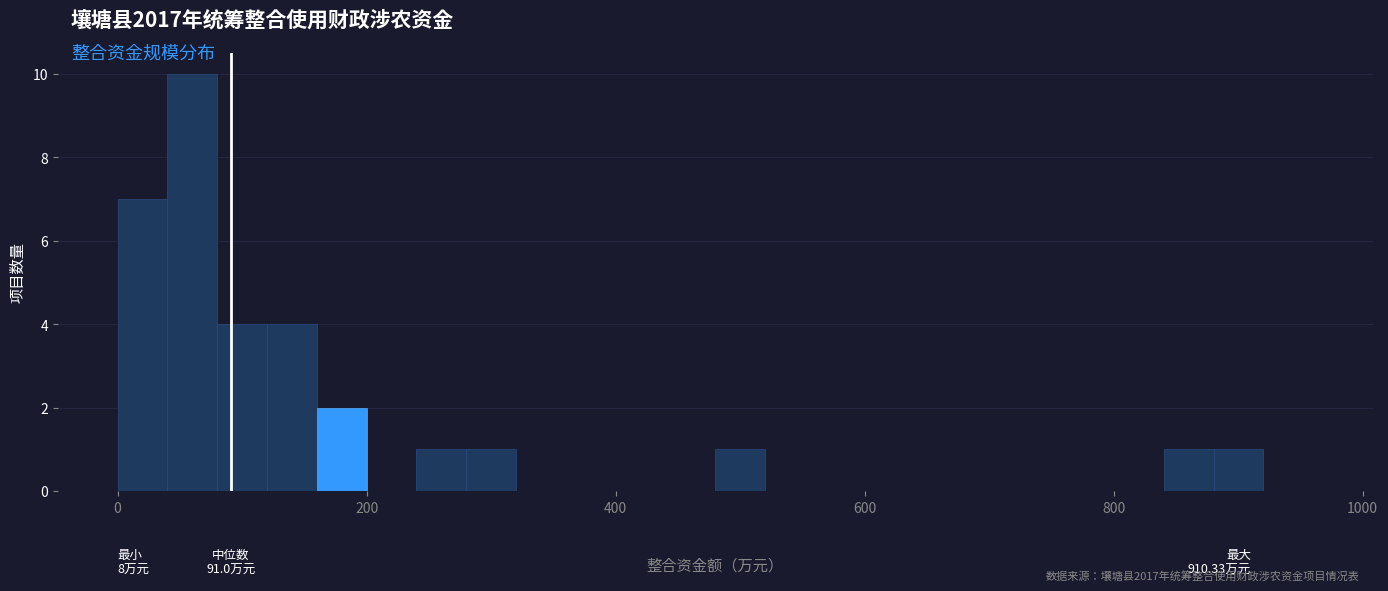

Around what value on the x-axis is the tallest bar? Give the approximate position of its centre, as read against the axis.

60